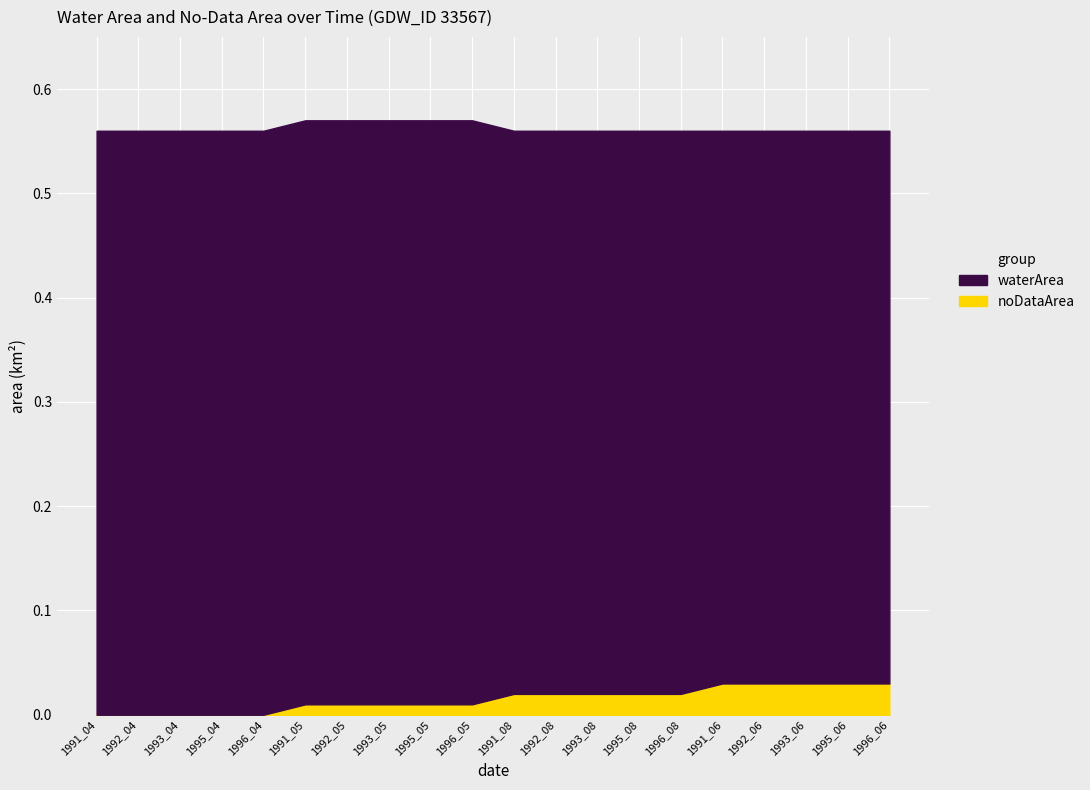

Reading left to right, list all the values displayed in this chart.

waterArea: 0.6	0.6	0.6	0.6	0.6	0.6	0.6	0.6	0.6	0.6	0.5	0.5	0.5	0.5	0.5	0.5	0.5	0.5	0.5	0.5
noDataArea: 0.0	0.0	0.0	0.0	0.0	0.0	0.0	0.0	0.0	0.0	0.0	0.0	0.0	0.0	0.0	0.0	0.0	0.0	0.0	0.0